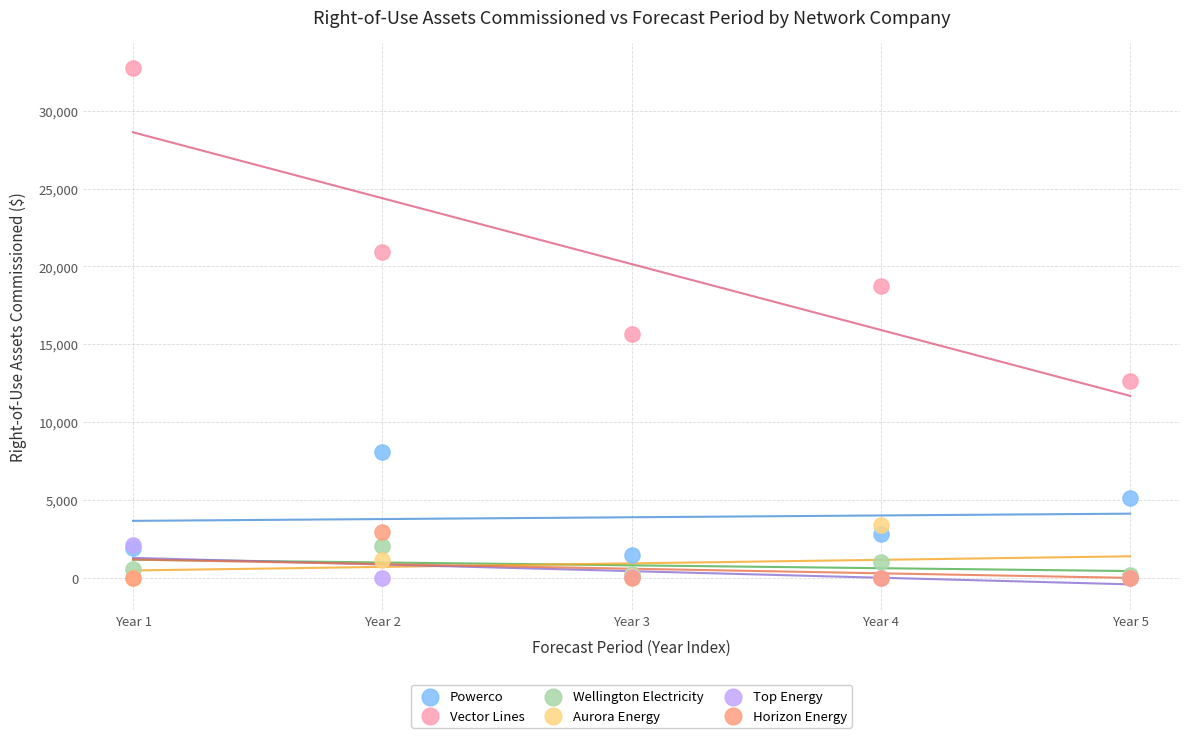

In the Vector Lines series, what Y value is closest to 22684?

20946.0